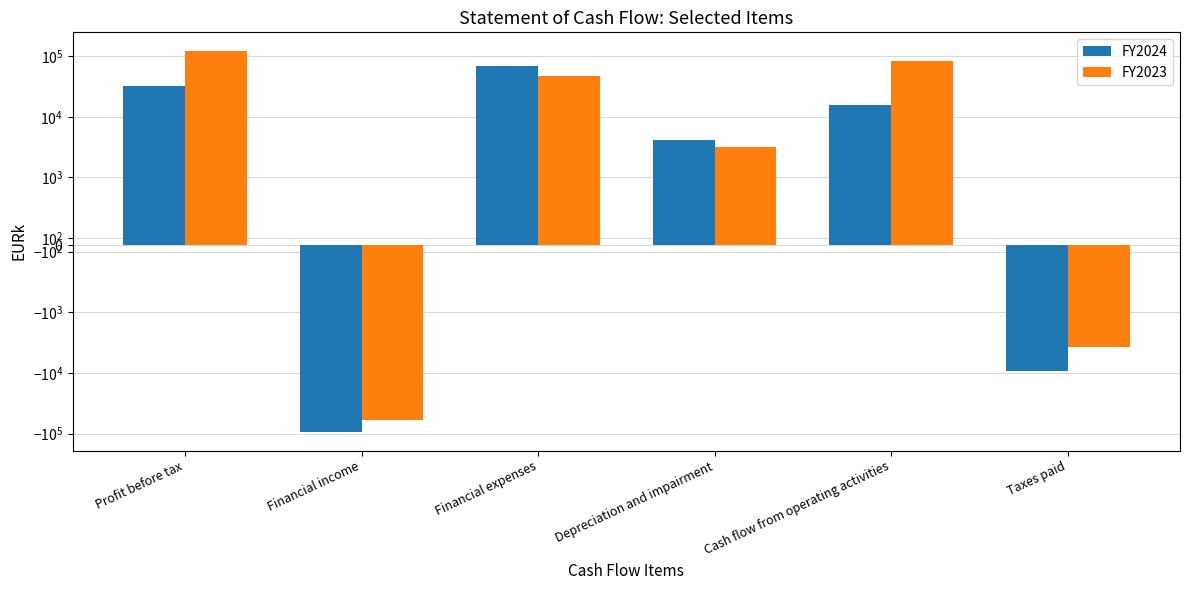

How many categories are shown in the chart?

6